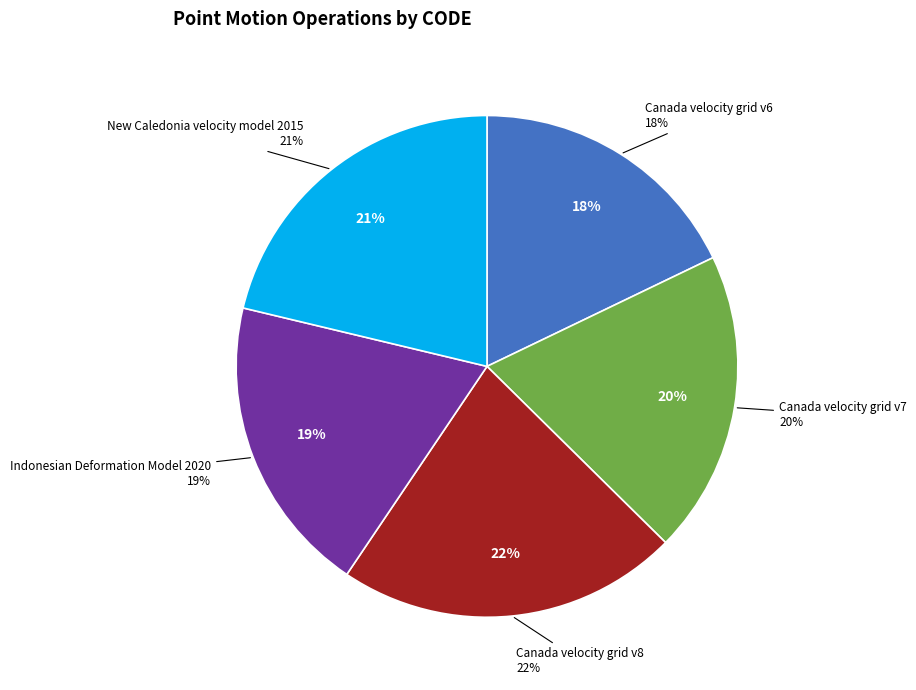

Combined, what portion of the pie is Canada velocity grid v7 and New Caledonia velocity model 2015?

40.8%